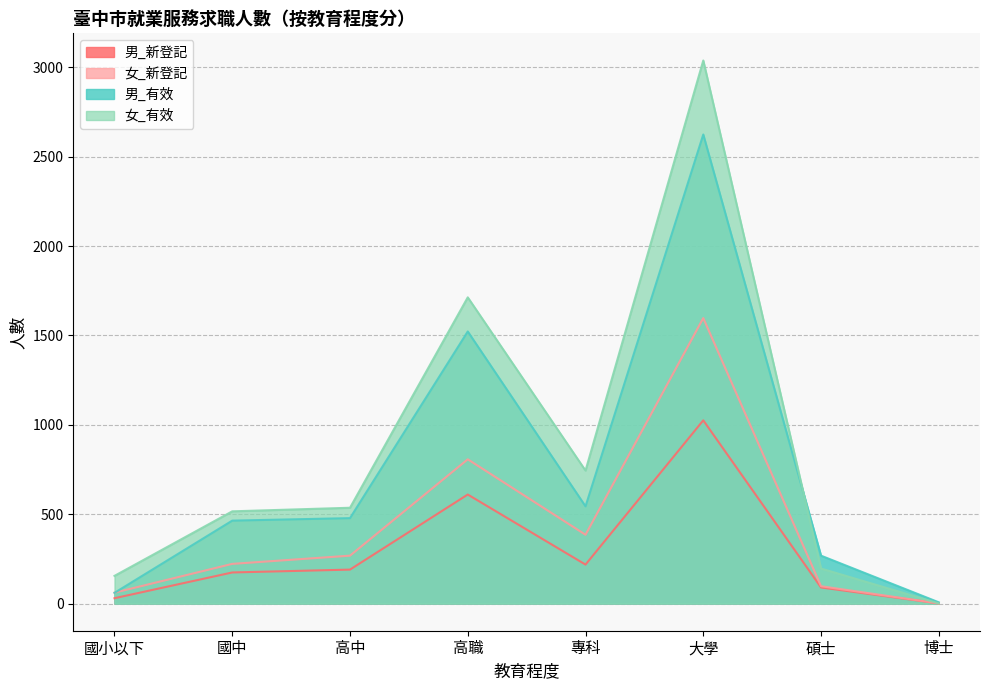

Which series has the largest total across all categories?

女_有效